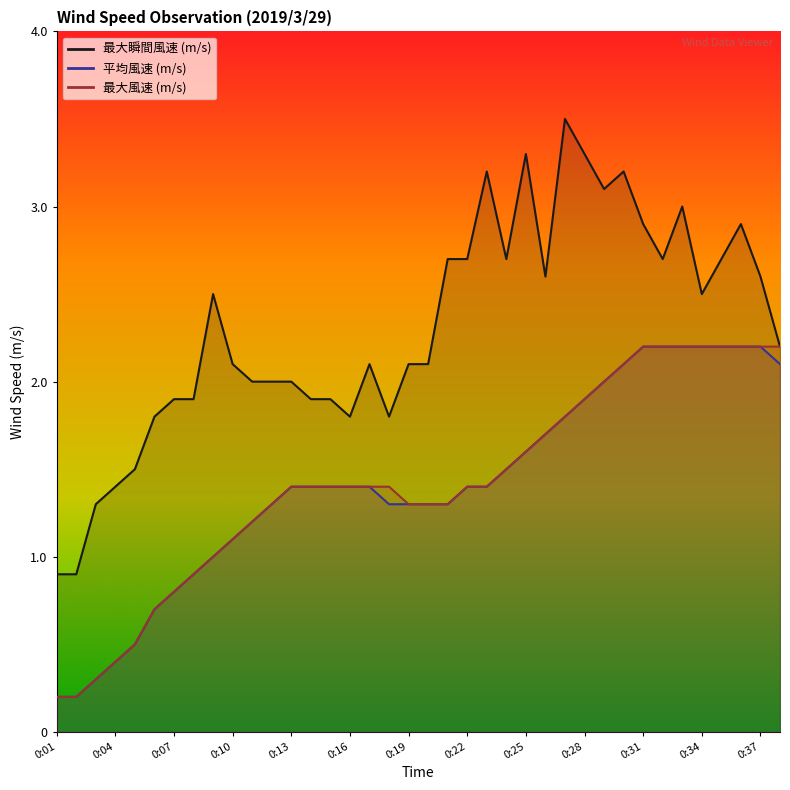

What is the difference between the 最大風速 (m/s) values at 0:09 and 0:05?

0.5